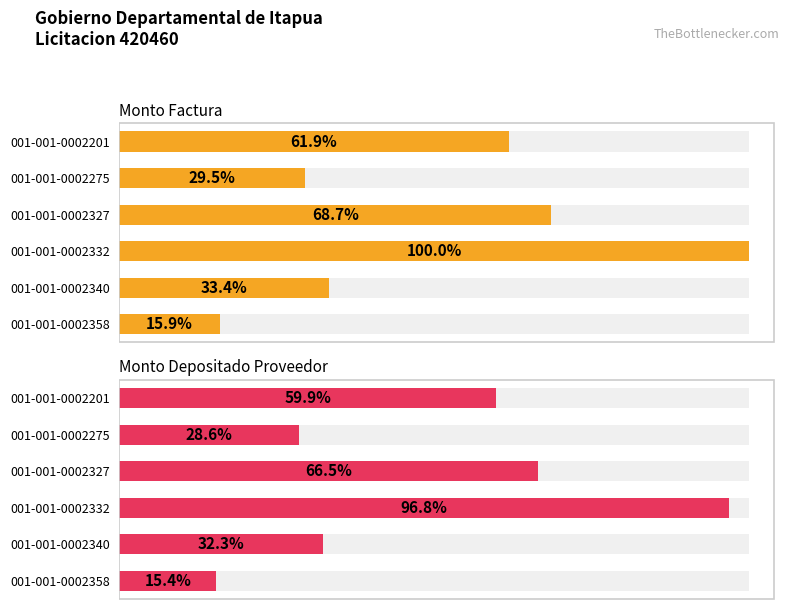

Reading left to right, transcribe all the data shown in this chart.

monto_factura: 10469638	21972490	65814334	45188800	19408704	40713491
monto_depositado_proveedor: 10136513	21273366	63720241	43750975	18791155	39418062